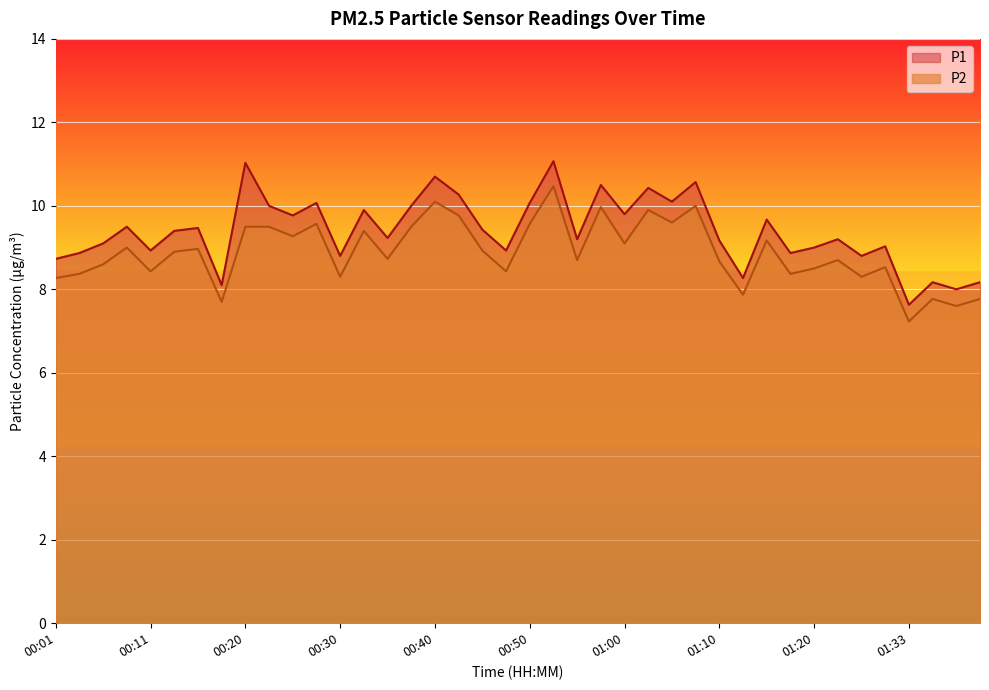

Where is P1 nearest to the value 9?

01:20